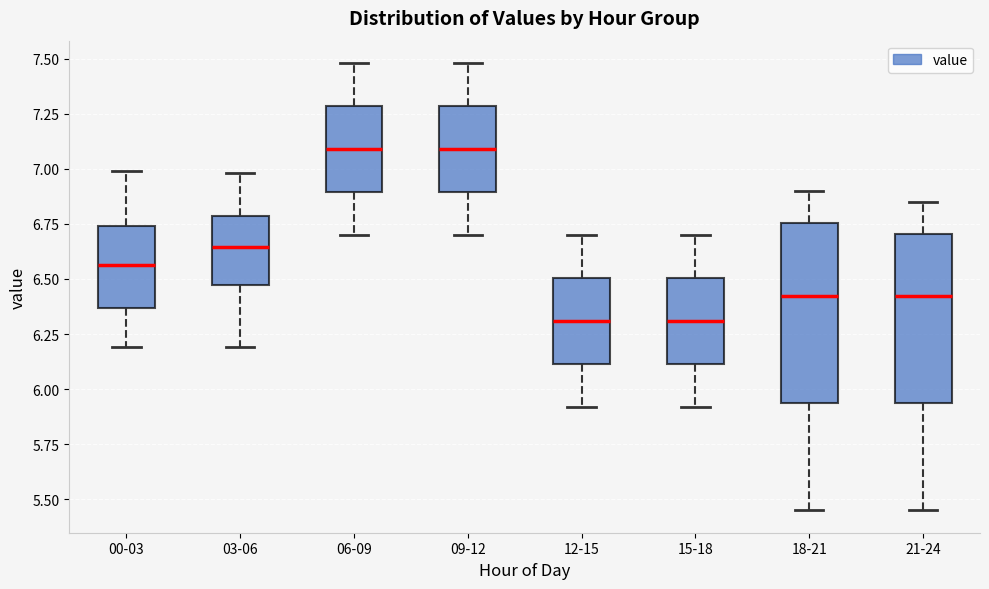

Reading left to right, transcribe this box plot: for each box, give where its median line is, the range the box spans, and where its two whiskers end, as read against the y-axis. The values are not printed on the chart, so give them approximately, as read against the axis.

00-03: median 6.55, box 6.35 to 6.75, whiskers 6.20 to 7.00
03-06: median 6.65, box 6.45 to 6.80, whiskers 6.20 to 7.00
06-09: median 7.10, box 6.90 to 7.30, whiskers 6.70 to 7.50
09-12: median 7.10, box 6.90 to 7.30, whiskers 6.70 to 7.50
12-15: median 6.30, box 6.10 to 6.50, whiskers 5.90 to 6.70
15-18: median 6.30, box 6.10 to 6.50, whiskers 5.90 to 6.70
18-21: median 6.45, box 5.95 to 6.75, whiskers 5.45 to 6.90
21-24: median 6.45, box 5.95 to 6.70, whiskers 5.45 to 6.85